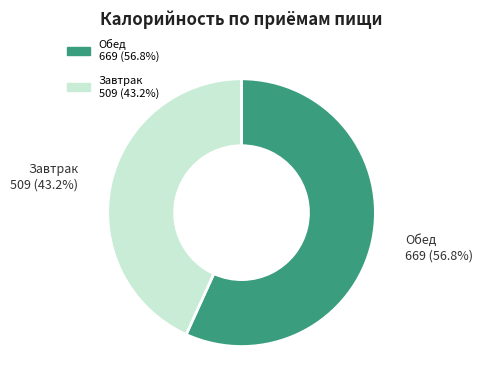

Rank the categories by value from highest to lowest.

Обед, Завтрак